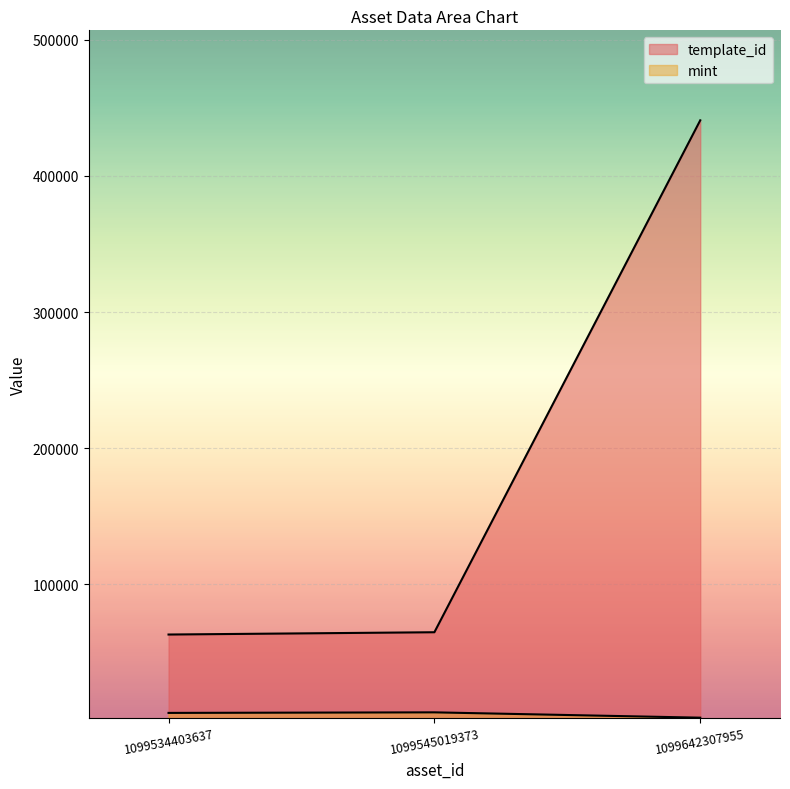

The value of template_id at 1099545019373 is 106032. True or false?

False